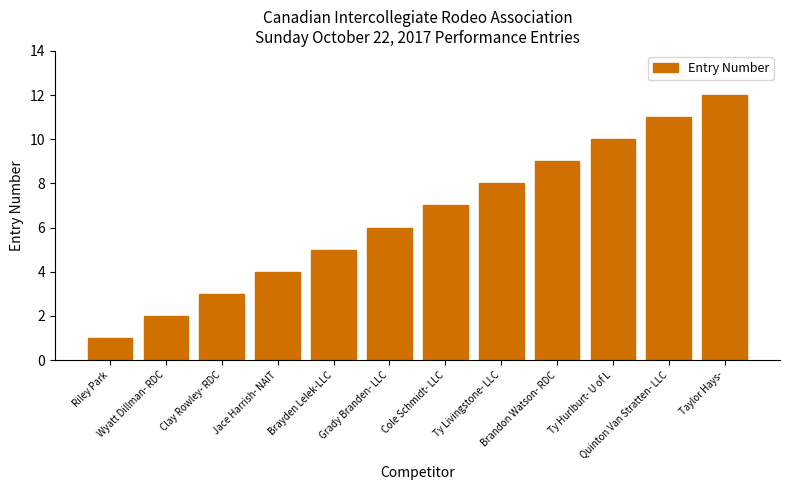

True or false: the data shows 11 at Quinton Van Stratten- LLC.

True